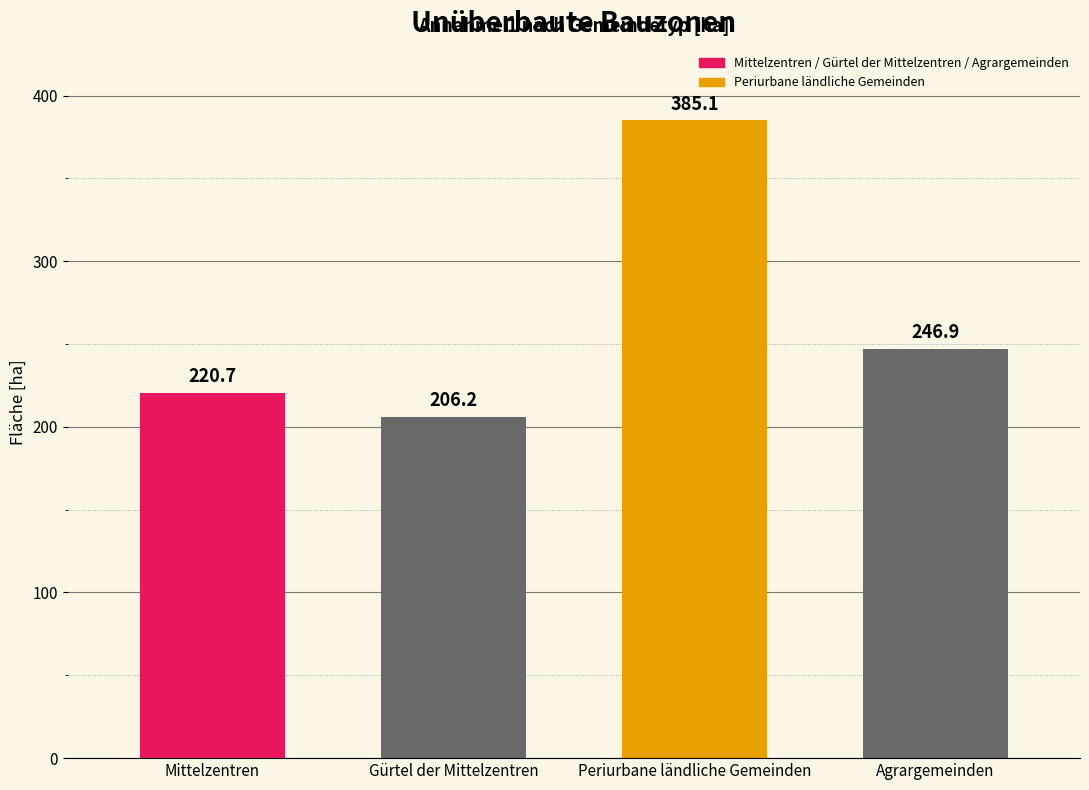

Where does the data first go above 246?

Periurbane ländliche Gemeinden